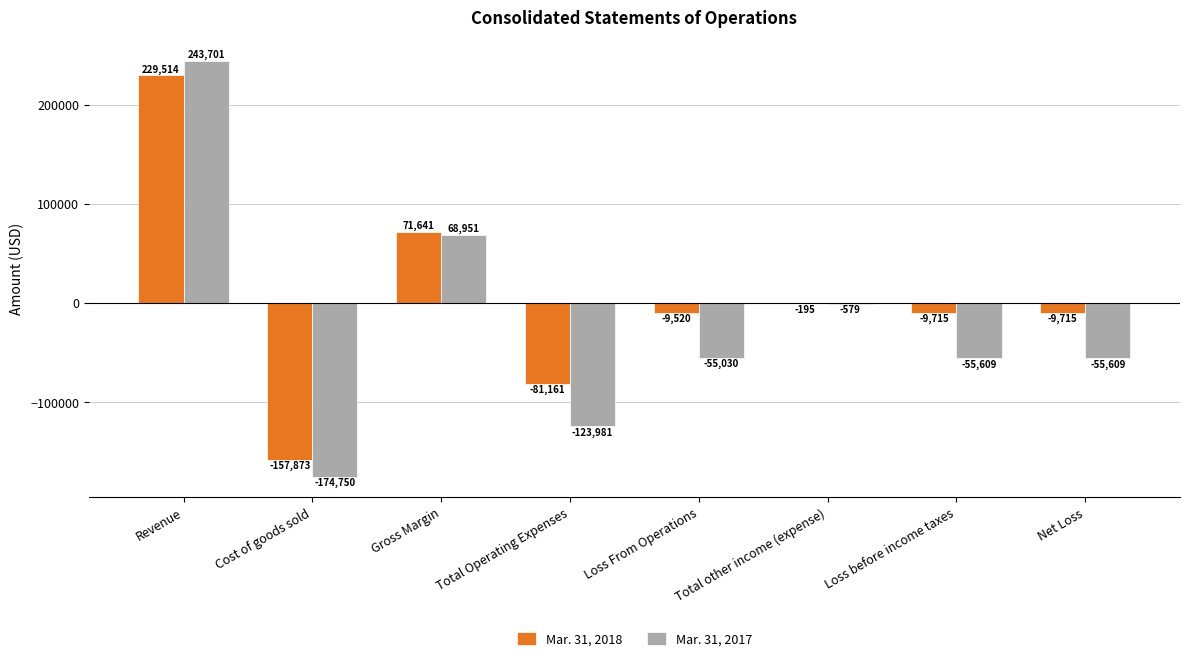

What is the difference between the Mar. 31, 2018 values at Gross Margin and Revenue?

157873